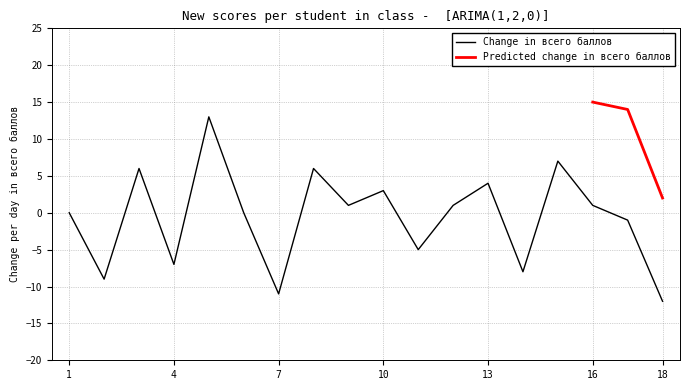

What is the highest value of the Change in всего баллов series?

13